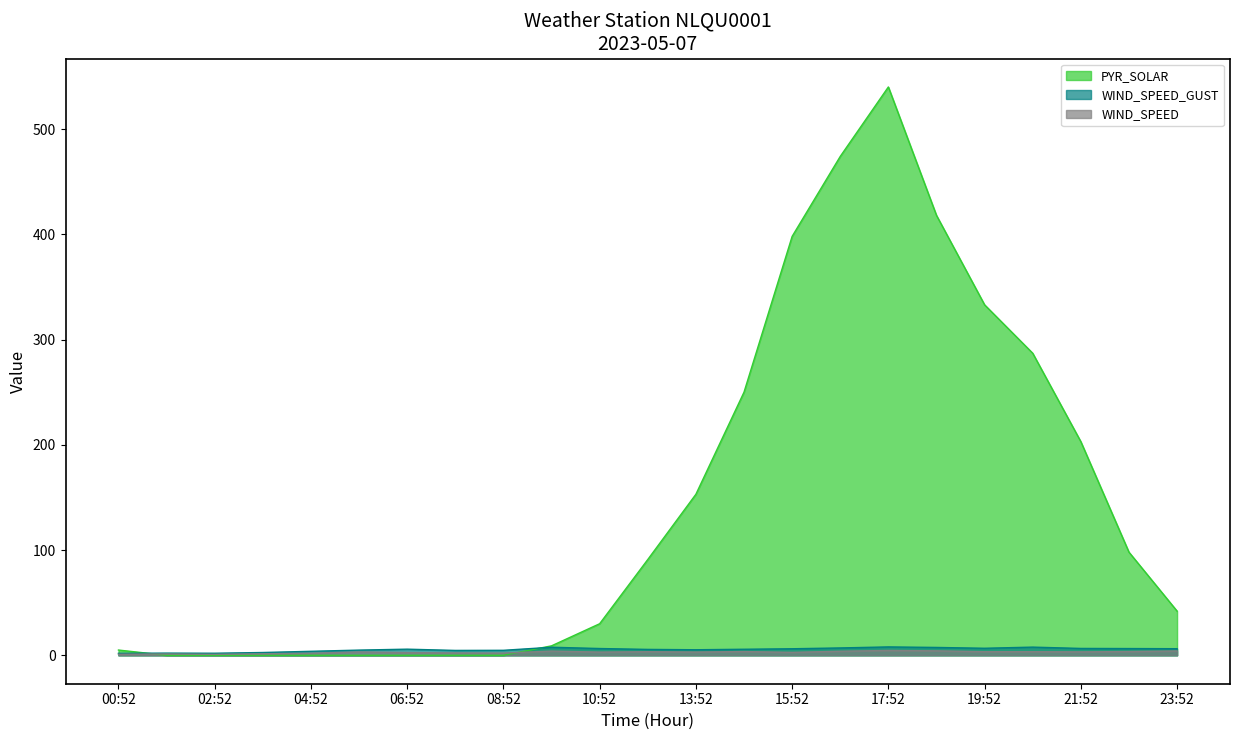

Reading left to right, extract all data points from this chart.

WIND_SPEED_GUST: 00:52=1.9	01:52=2.1	02:52=2.0	03:52=2.7	04:52=3.8	05:52=4.9	06:52=5.8	07:52=4.6	08:52=4.8	09:52=7.7	10:52=6.4	12:52=5.6	13:52=5.3	14:52=5.8	15:52=6.2	16:52=7.0	17:52=8.0	18:52=7.5	19:52=6.7	20:52=7.8	21:52=6.5	22:52=6.4	23:52=6.3
WIND_SPEED: 00:52=1.0	01:52=1.3	02:52=0.9	03:52=1.4	04:52=1.9	05:52=3.2	06:52=2.6	07:52=2.2	08:52=2.1	09:52=4.0	10:52=3.1	12:52=3.4	13:52=3.1	14:52=3.6	15:52=2.8	16:52=3.9	17:52=4.6	18:52=4.2	19:52=3.4	20:52=3.4	21:52=3.3	22:52=3.6	23:52=4.1
PYR_SOLAR: 00:52=5.0	01:52=0.0	02:52=0.0	03:52=0.0	04:52=0.0	05:52=0.0	06:52=0.0	07:52=0.0	08:52=0.0	09:52=9.0	10:52=30.0	12:52=91.0	13:52=153.0	14:52=250.0	15:52=398.0	16:52=474.0	17:52=540.0	18:52=418.0	19:52=333.0	20:52=287.0	21:52=203.0	22:52=98.0	23:52=42.0